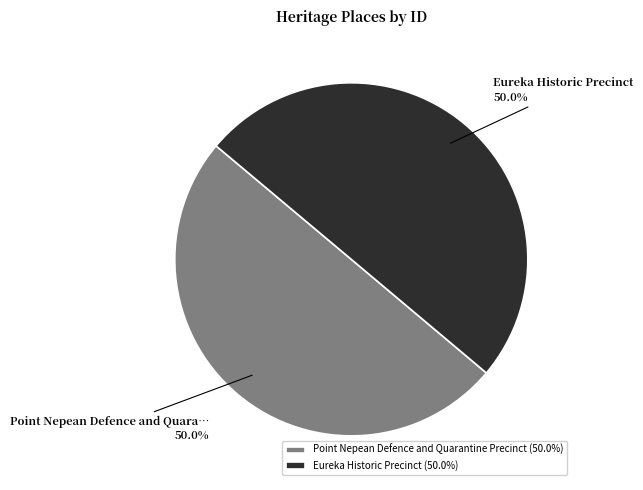

What is the ratio of the value at Eureka Historic Precinct to the value at Point Nepean Defence and Quarantine Precinct?

1.0